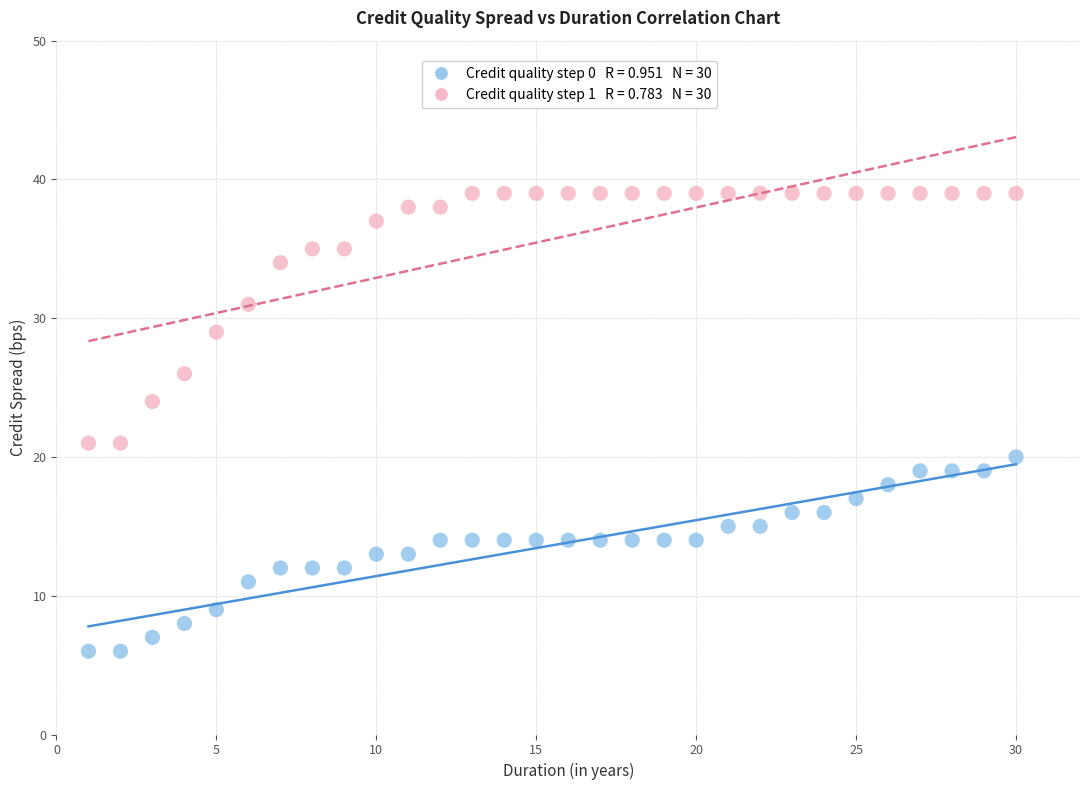

Across all data points, what is the range of Y values (max minus min)?

33